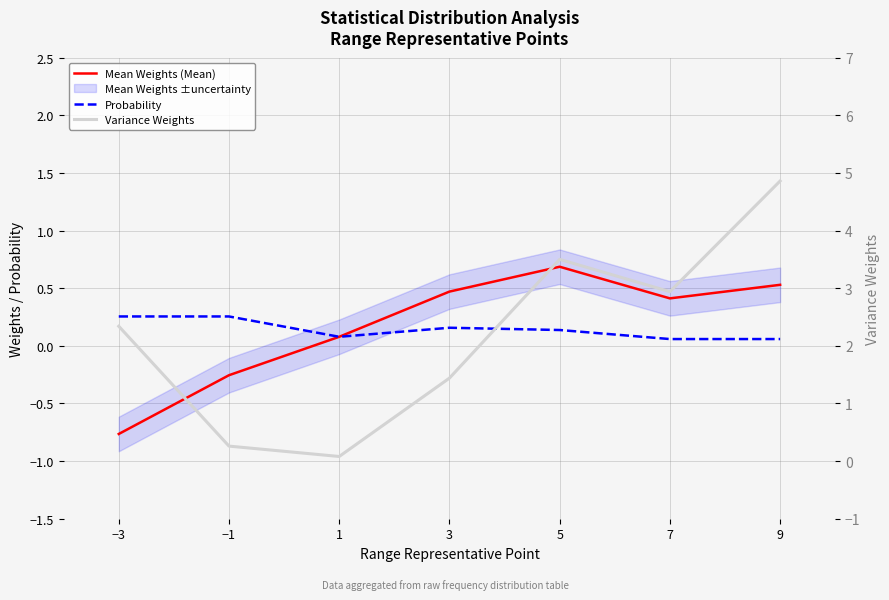

True or false: Probability has more than 0 interior local peaks.

True